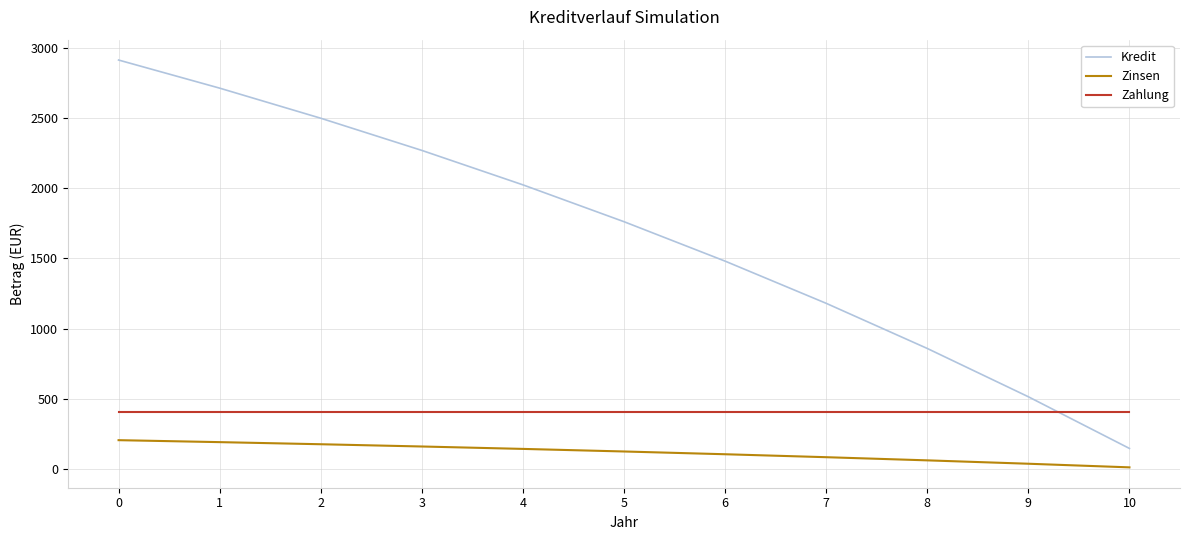

True or false: Kredit and Zinsen intersect in this chart.

False